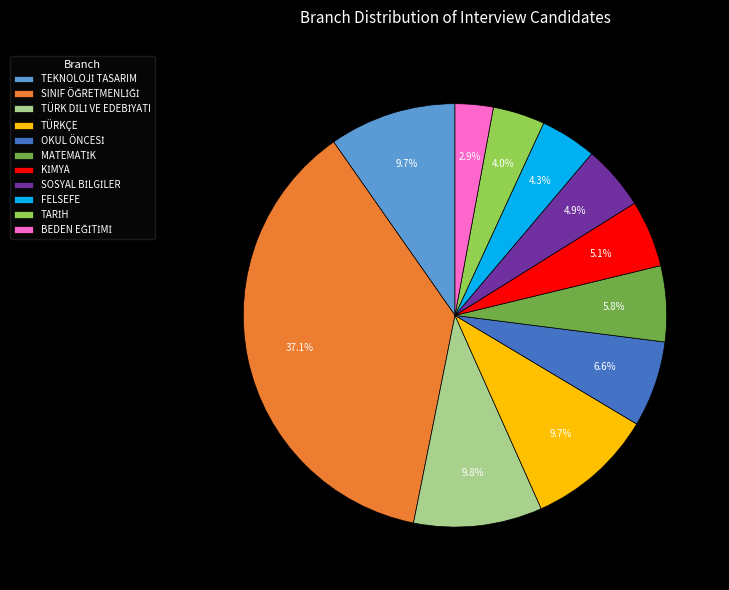

Is there any slice that represents more than half of the pie?

No